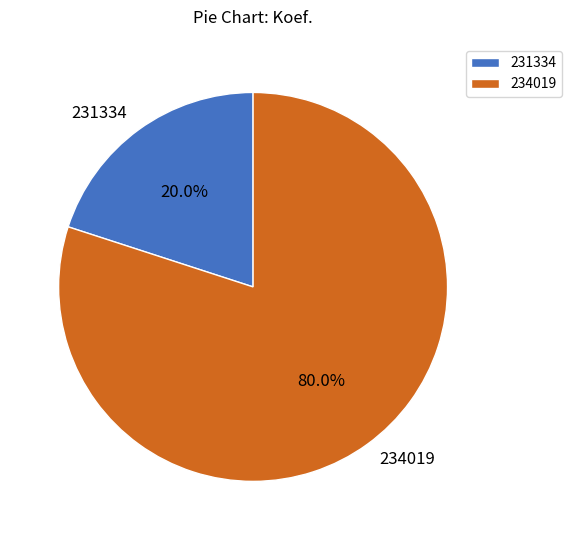

What is the ratio of the value at 234019 to the value at 231334?

4.0